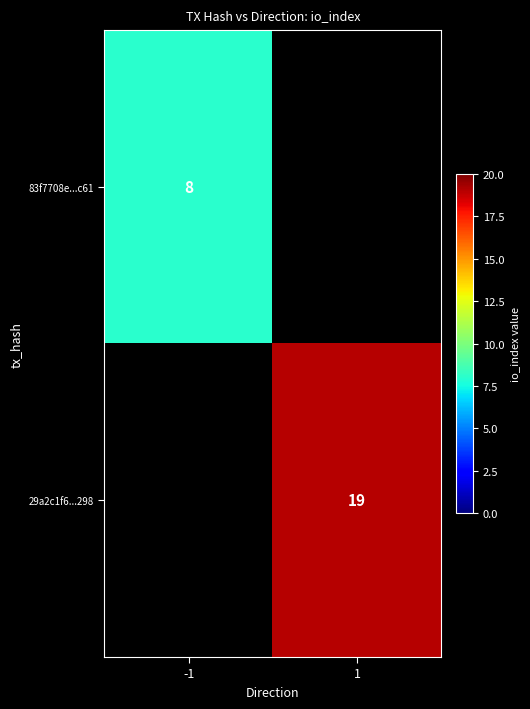

The 83f7708e...c61 series shows 2 at -1. True or false?

False